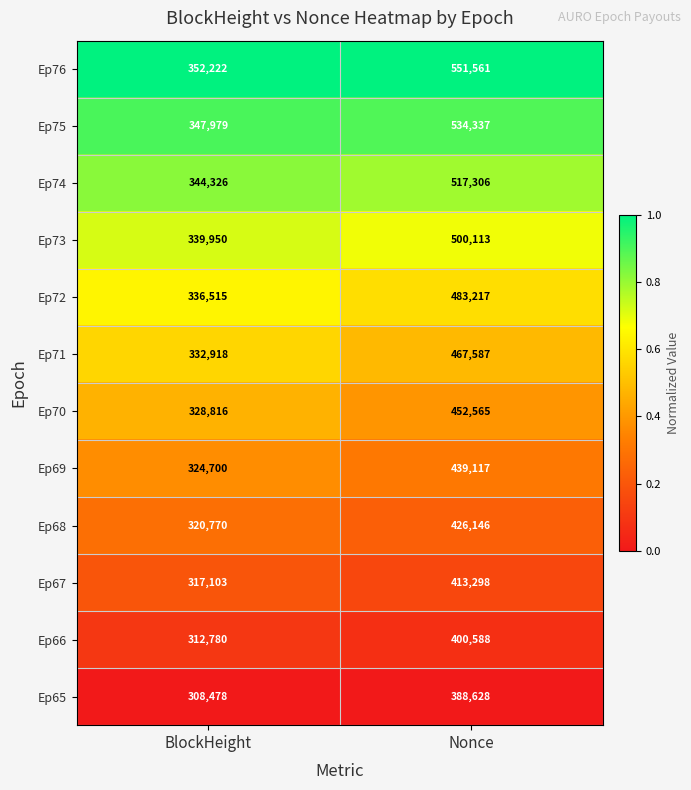

What is the maximum value shown in the chart?

551561